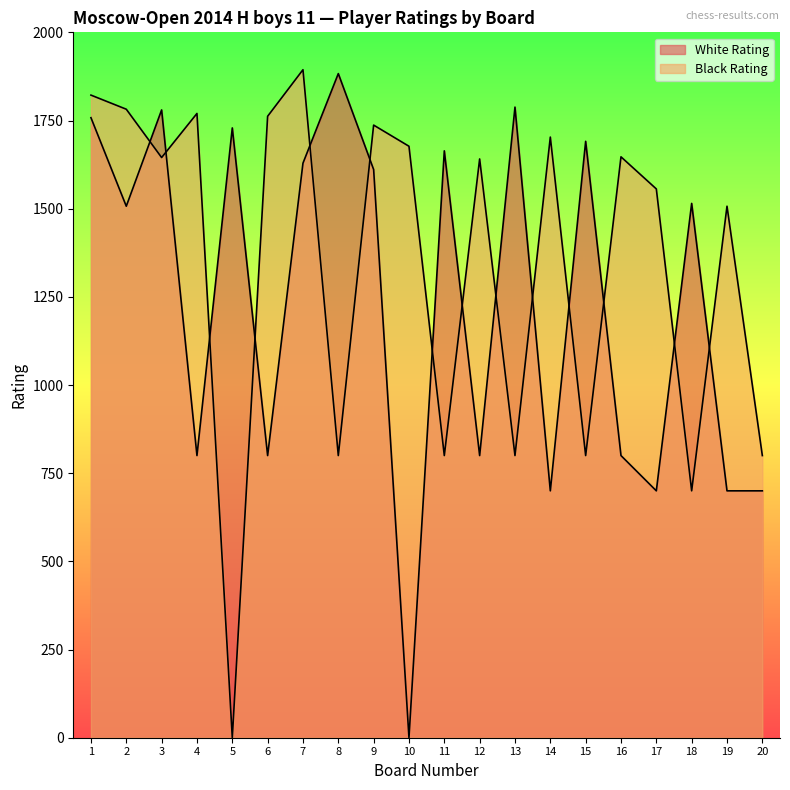

What is the sum of all Black Rating values?

26843